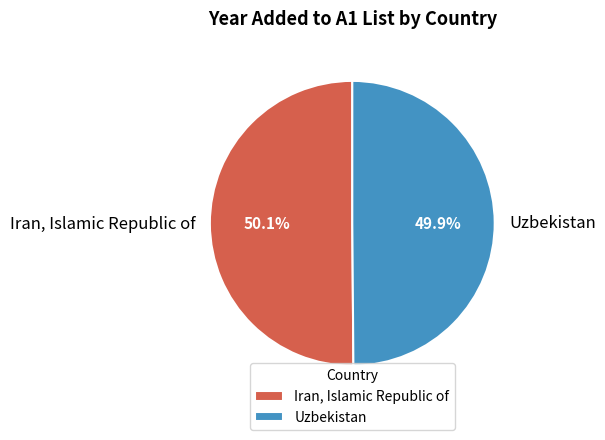

Does any single category account for the majority?

Yes